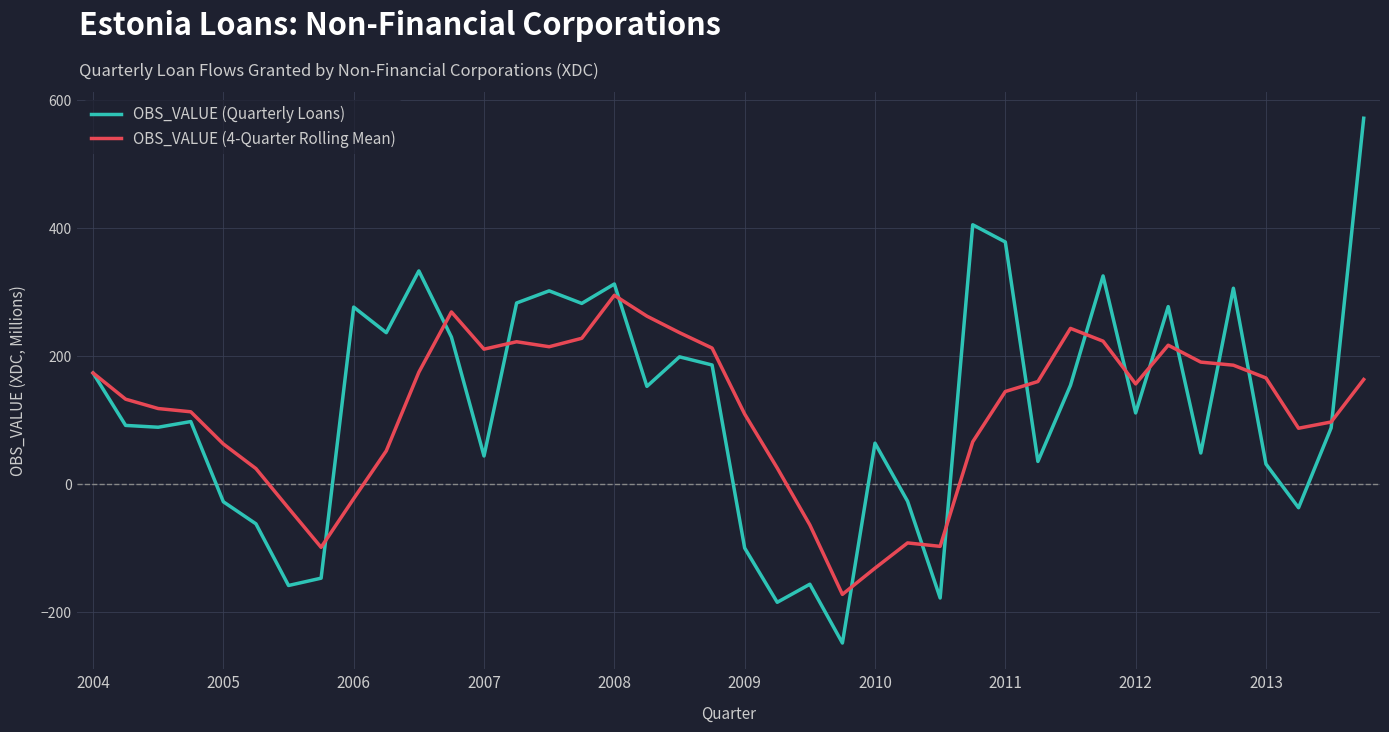

What is the lowest value of the OBS_VALUE (Quarterly Loans) series?

-248.4